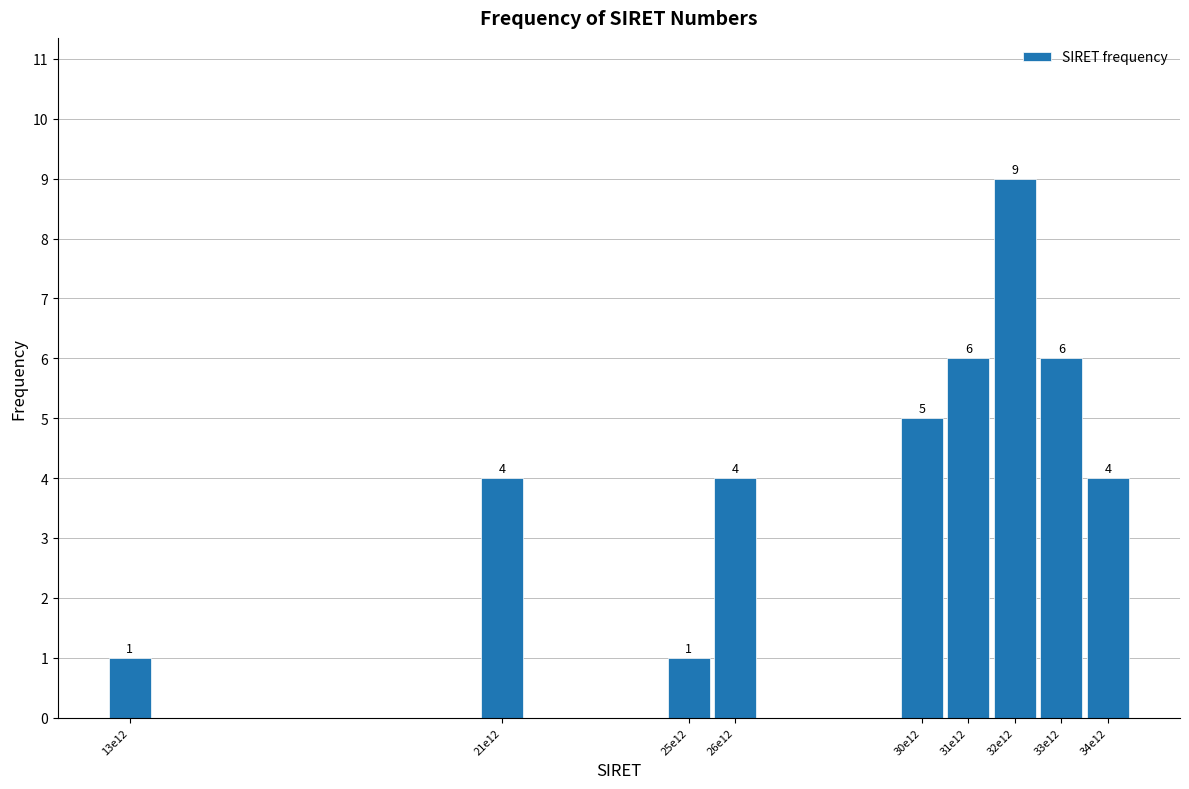

Reading left to right, extract all data points from this chart.

13e12=1	21e12=4	25e12=1	26e12=4	30e12=5	31e12=6	32e12=9	33e12=6	34e12=4